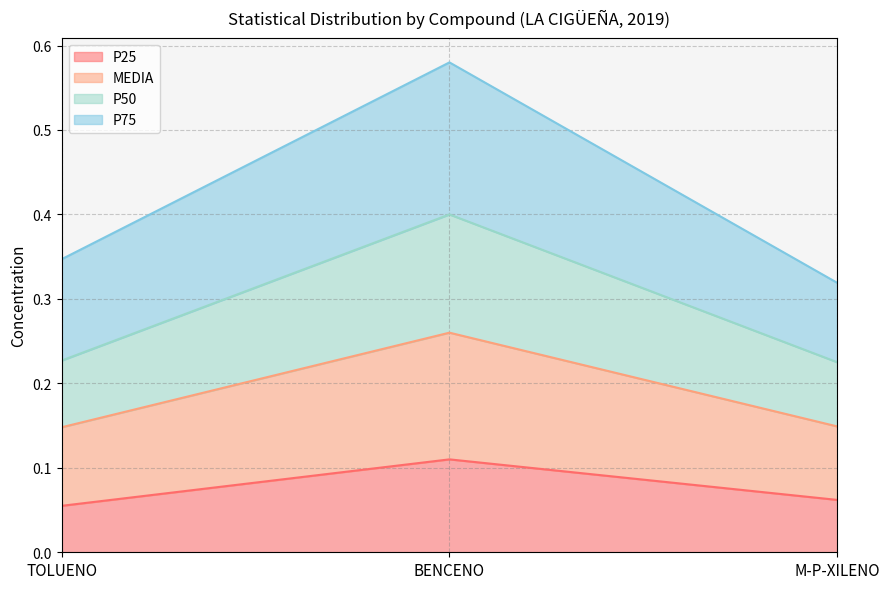

True or false: P25 has a value of 0.2 at BENCENO.

False